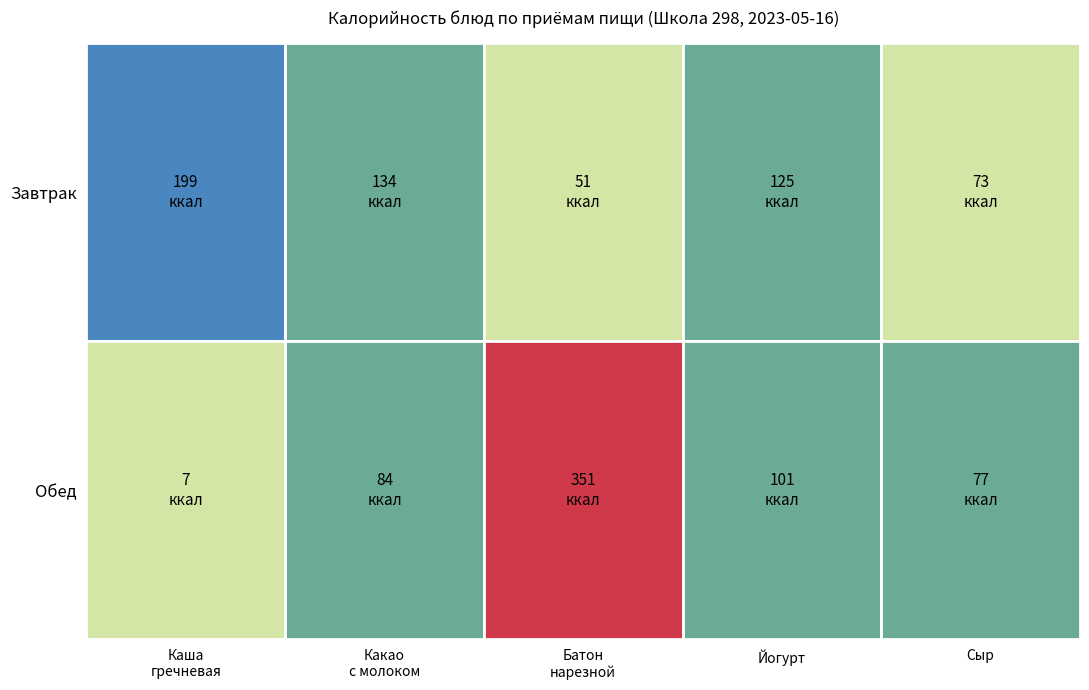

At how many categories does at least one series exceed 68?

5